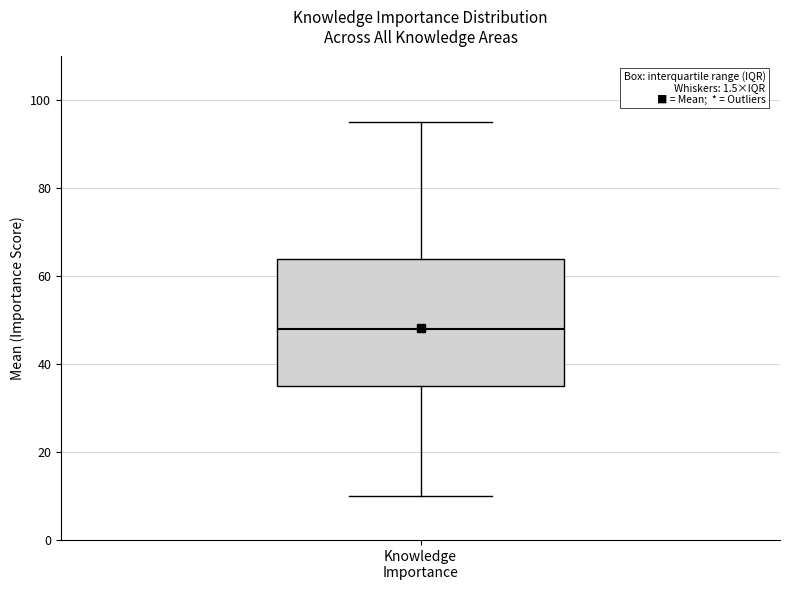

Transcribe this box plot: give where the median line is, the range the box spans, and where the two whiskers end, as read against the y-axis. The values are not printed on the chart, so give them approximately, as read against the axis.

median 48, box 36 to 64, whiskers 10 to 96